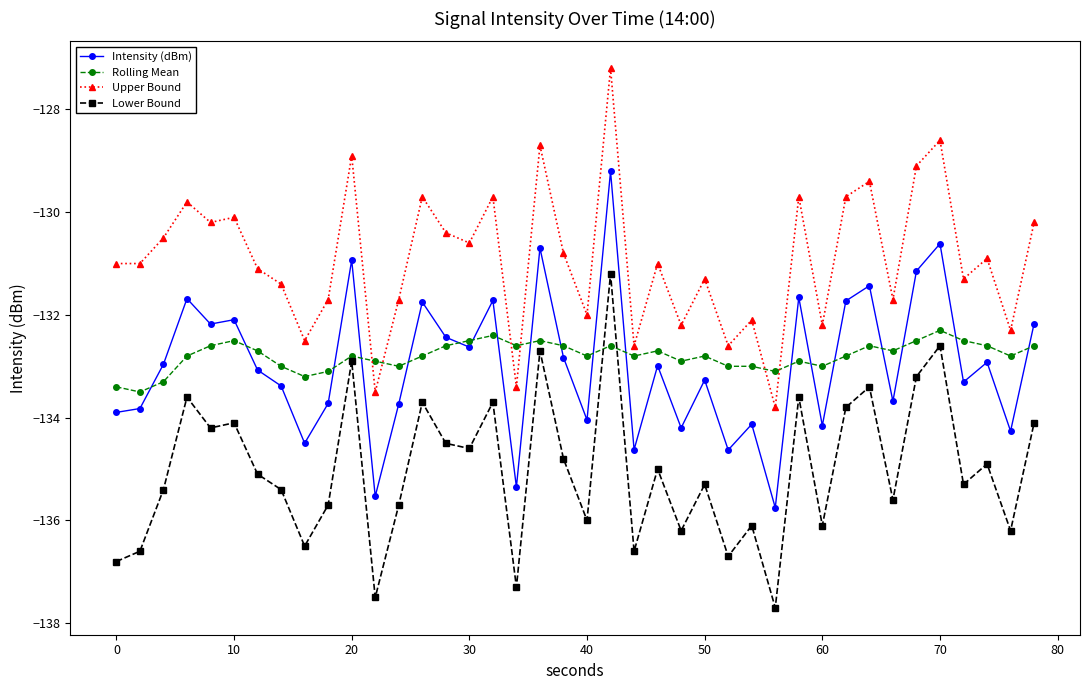

What is the value of the Rolling Mean point at the 19th from the left?

-132.5